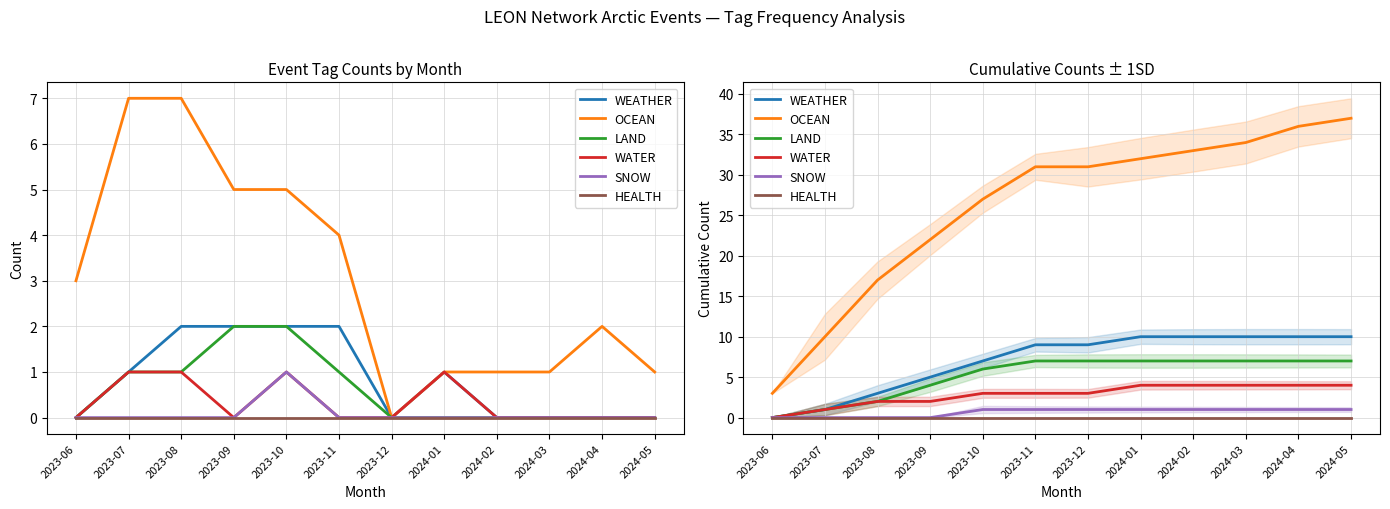

True or false: SNOW and OCEAN cross at least once.

False